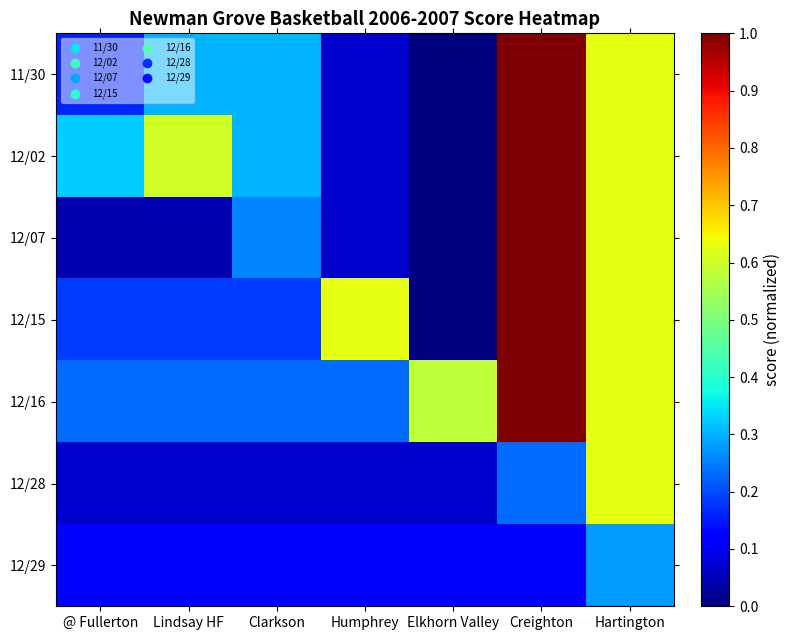

Count the number of data series in this chart.

7